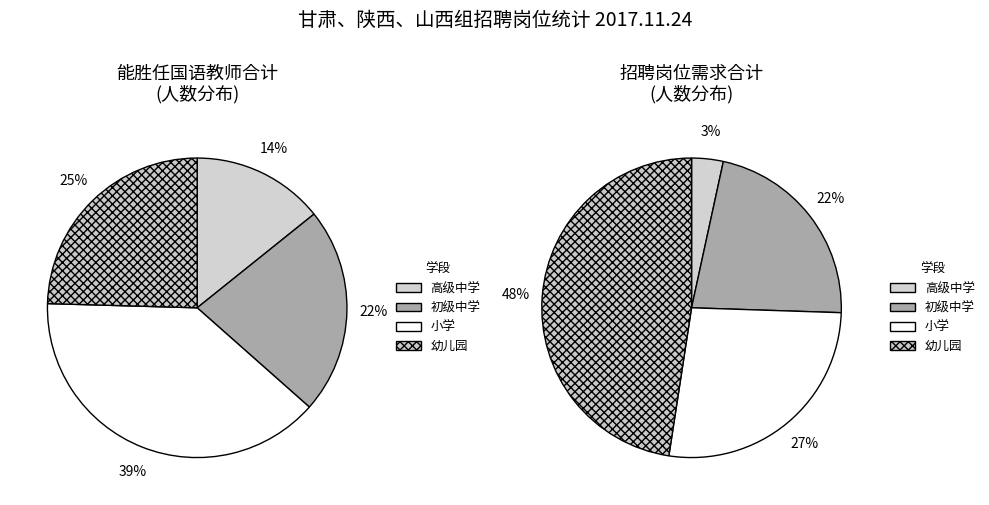

How many segments does this pie chart have?

4